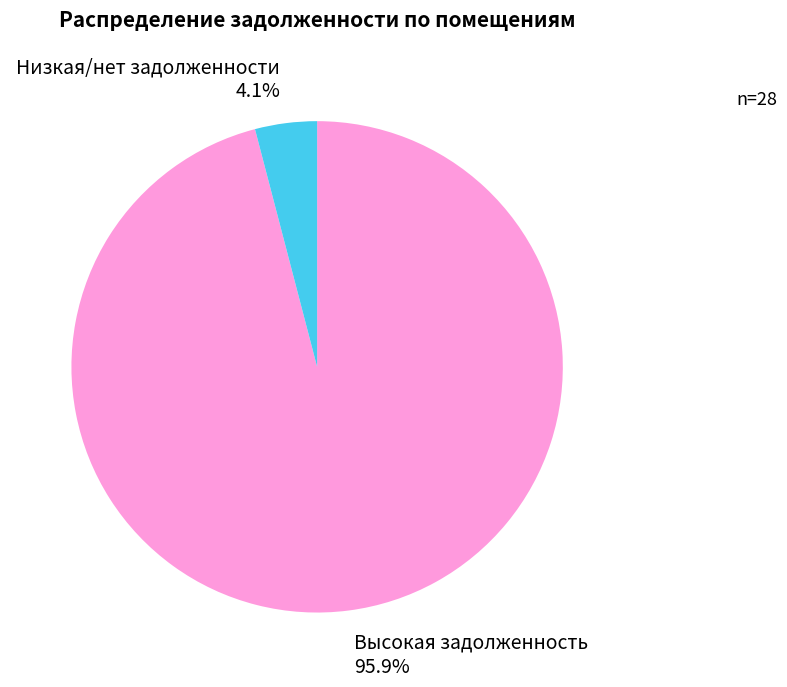

What percentage do Высокая задолженность and Низкая/нет задолженности together represent?

100.0%